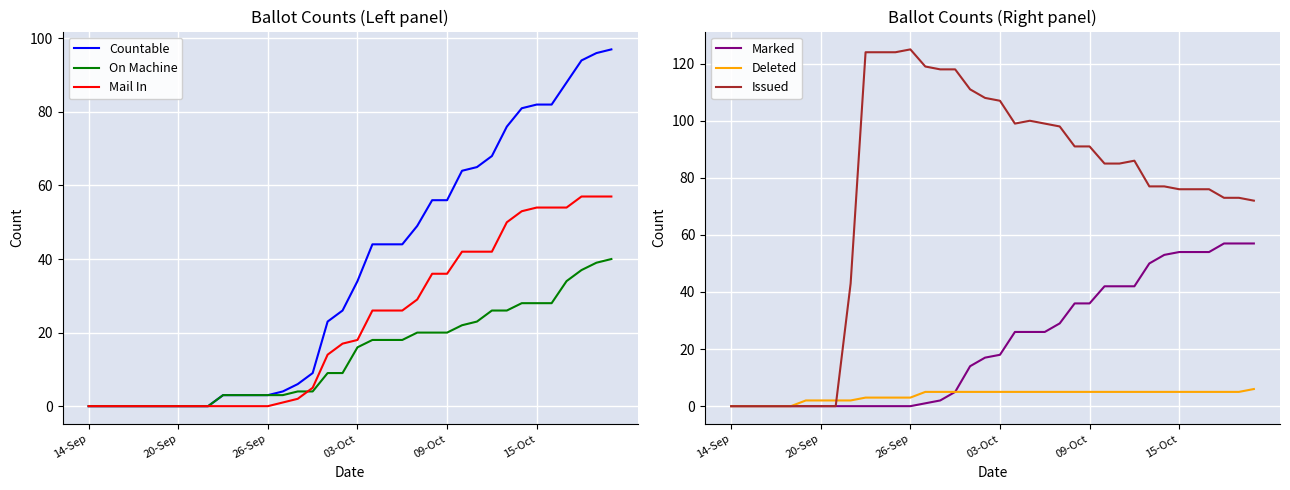

Where does the Deleted series first go above 5?

35